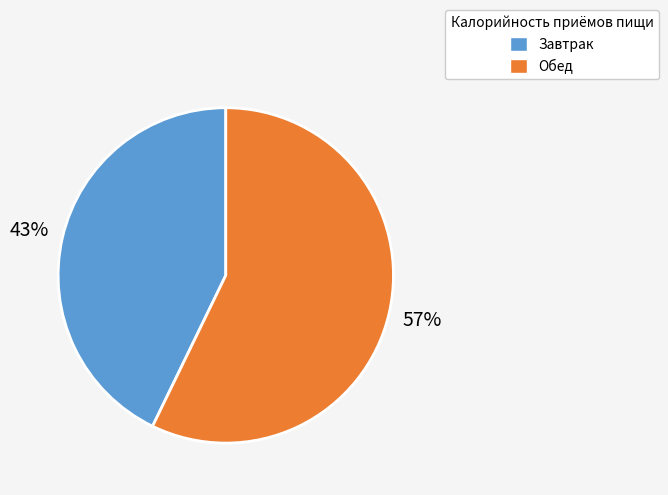

How many segments does this pie chart have?

2